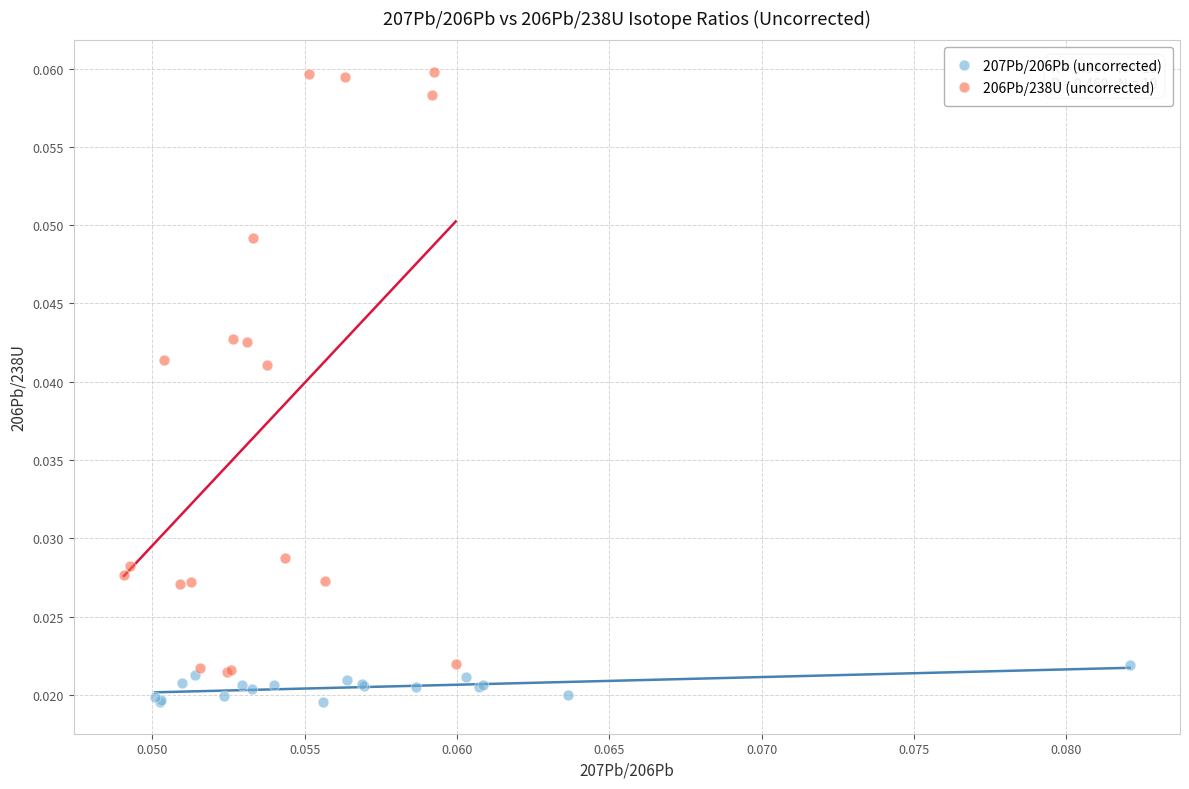

Which series has the widest spread of Y values?

206Pb/238U (uncorrected)